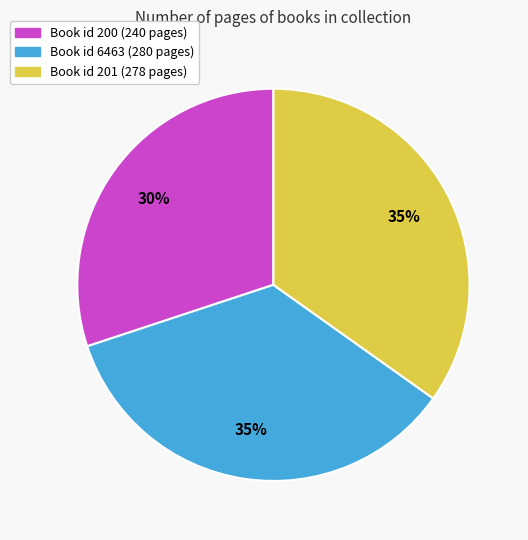

Which slice is the smallest?

Book id 200 (240 pages)